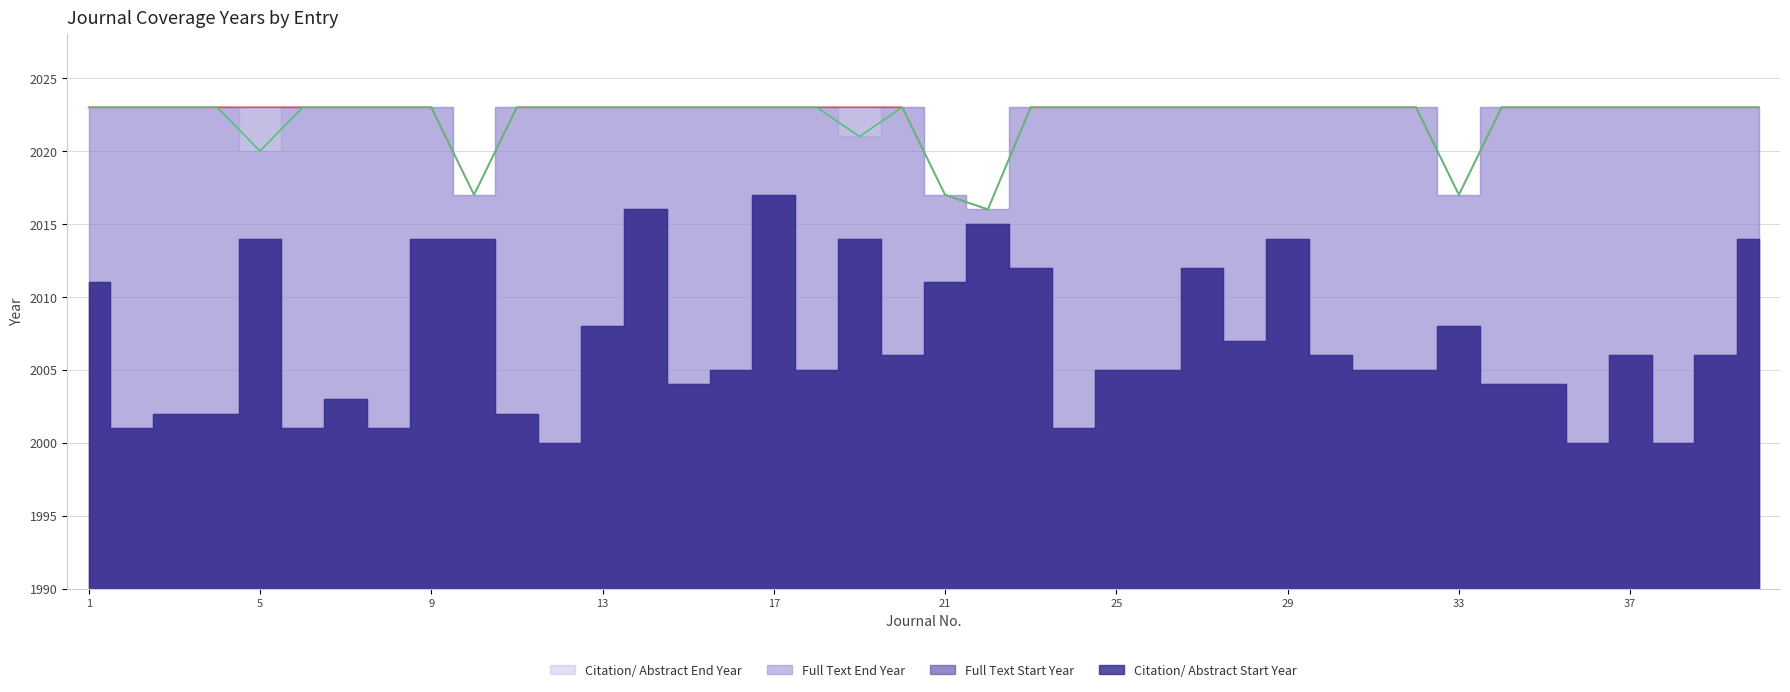

Where is the first local minimum for Full Text End Year?

10